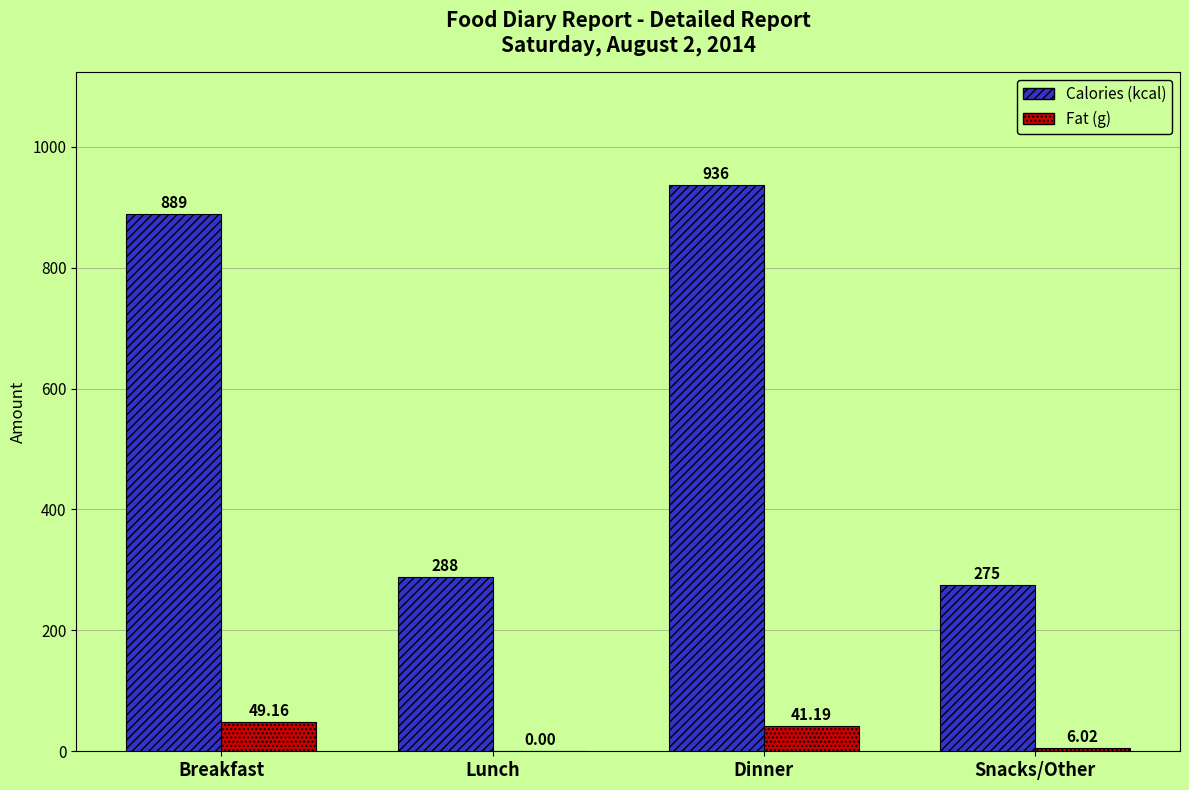

What is the total value across all series at Snacks/Other?

281.0